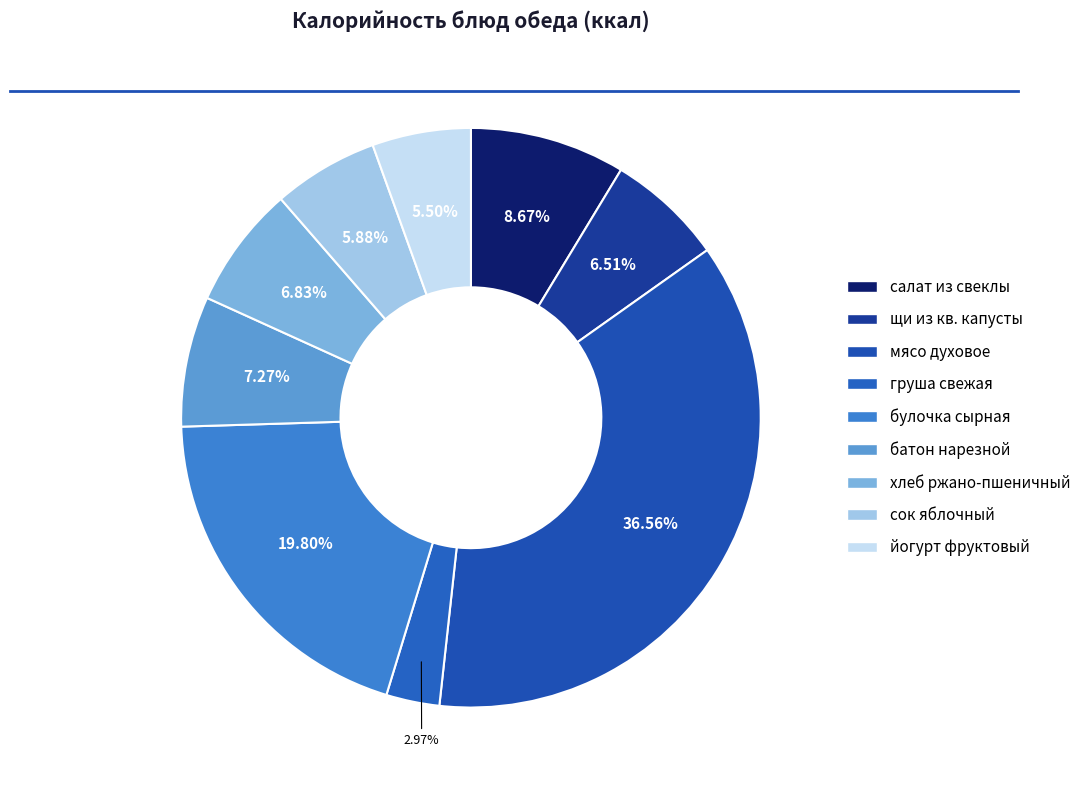

Count the number of slices in the pie.

9